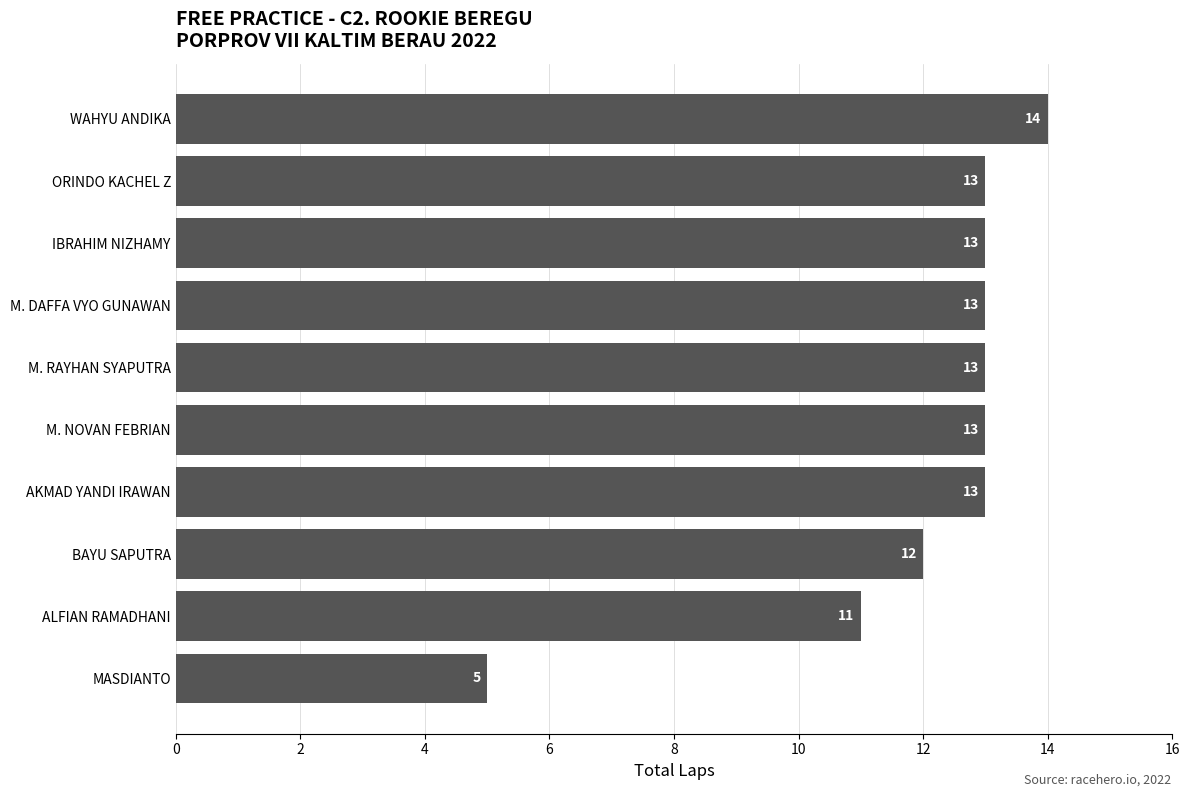

Count the values in the range 12 to 13.

7